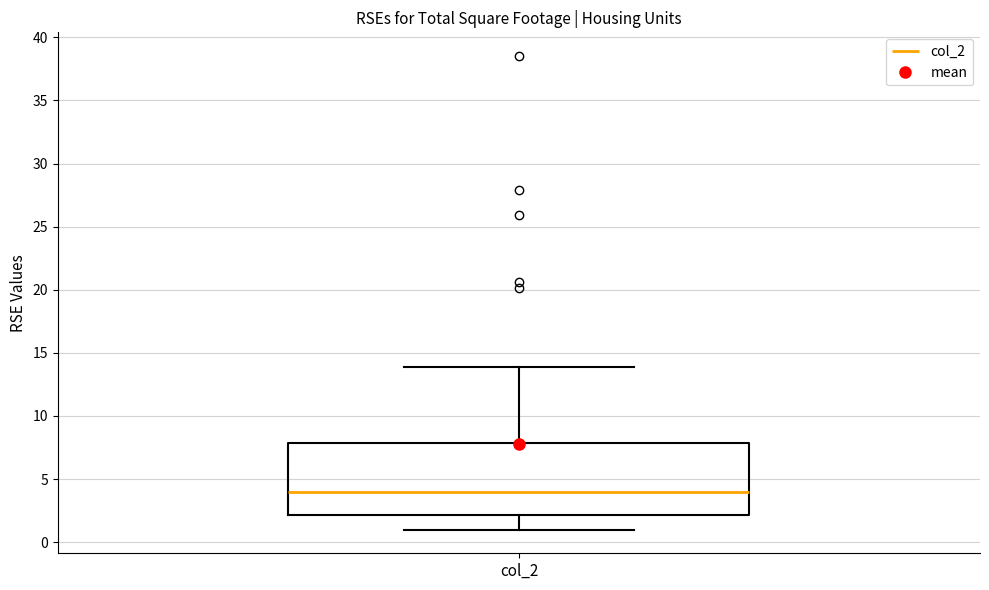

Where does the median line of the box for col_2 sit on the y-axis? The values are not printed on the chart, so give them approximately, as read against the axis.

4